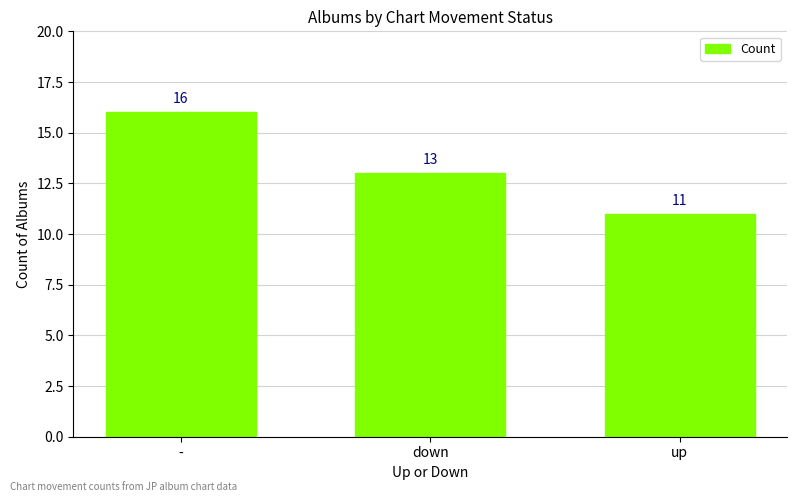

List the labels in order of value, largest first.

-, down, up